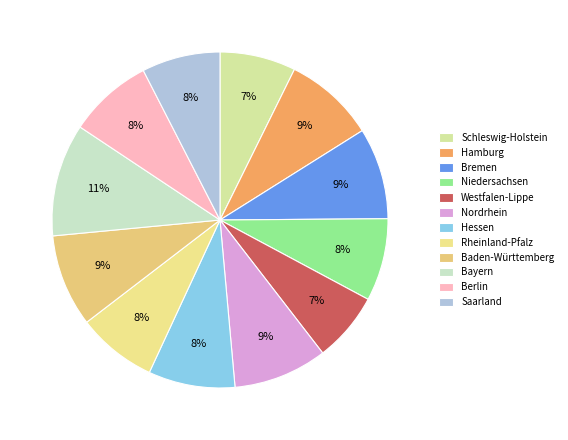

Is it true that Hamburg is 9% of the pie?

True